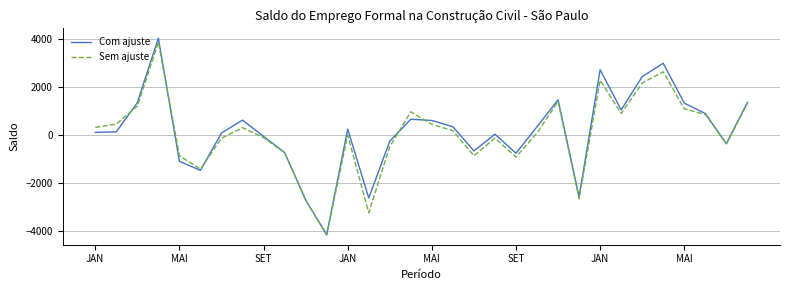

Which series has the widest spread of values?

Com ajuste